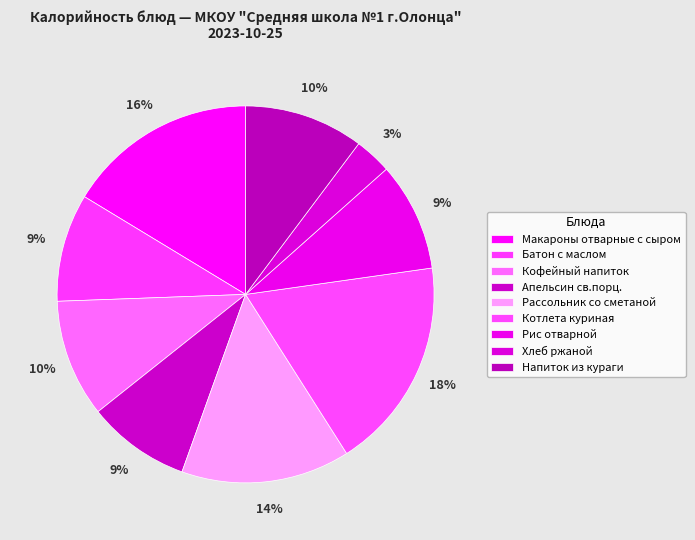

Between Рассольник со сметаной and Апельсин св.порц., which is larger?

Рассольник со сметаной